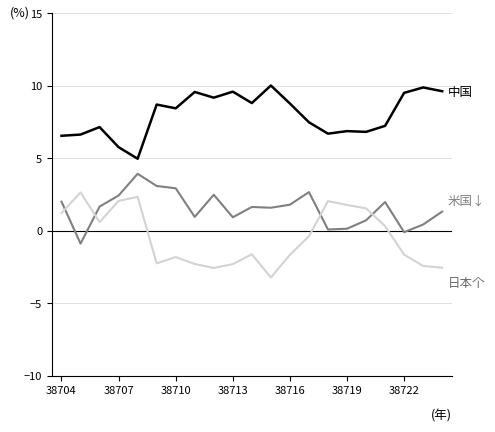

What is the minimum value shown in the chart?

-3.2